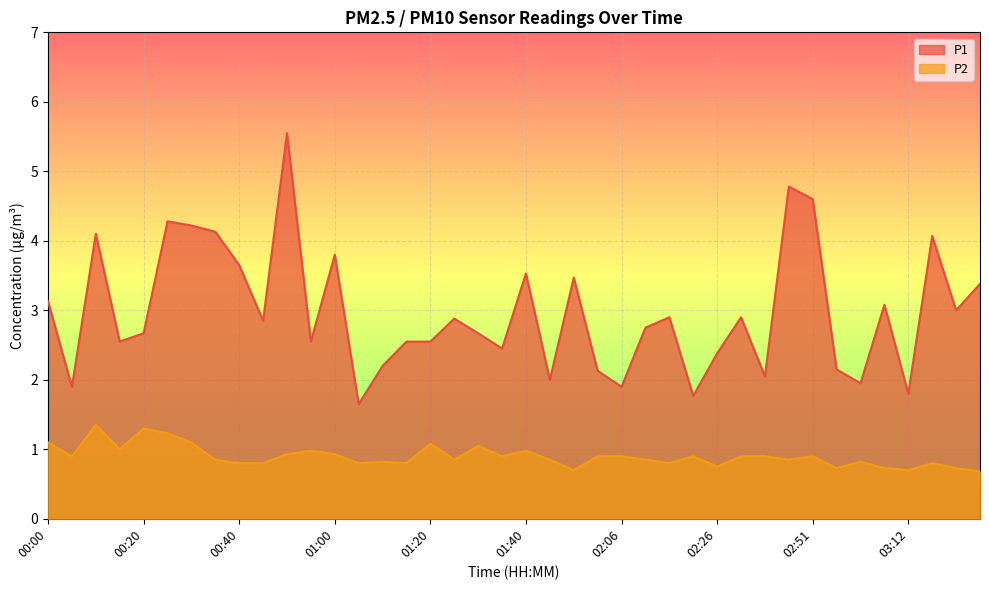

How many lines are shown in the chart?

2